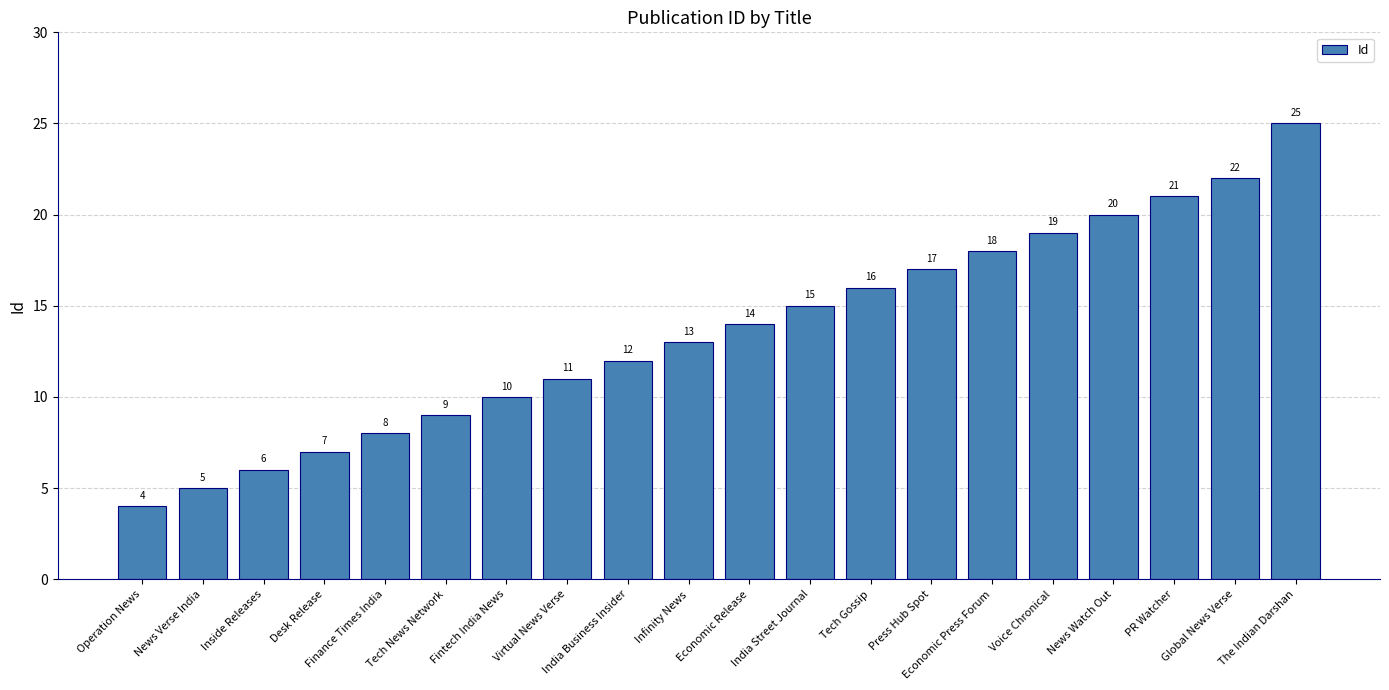

What is the sum of the values at Inside Releases and Tech News Network?

15